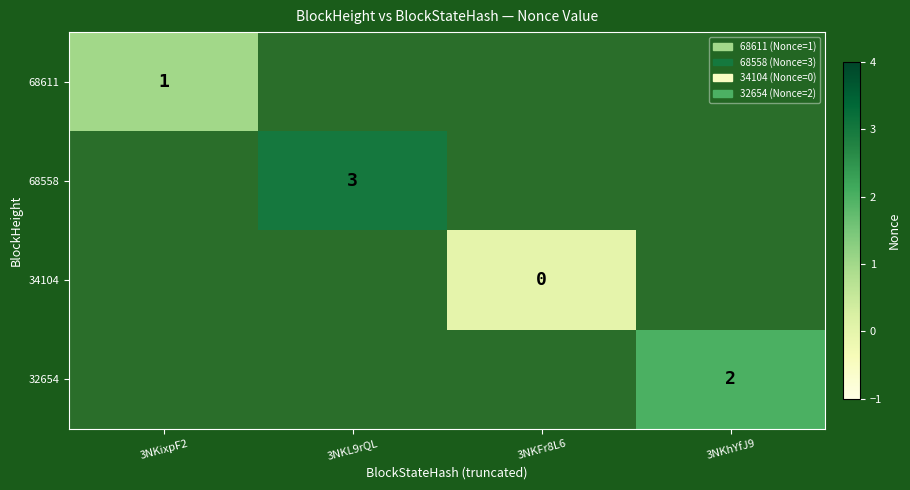

At how many categories does at least one series exceed 0?

3